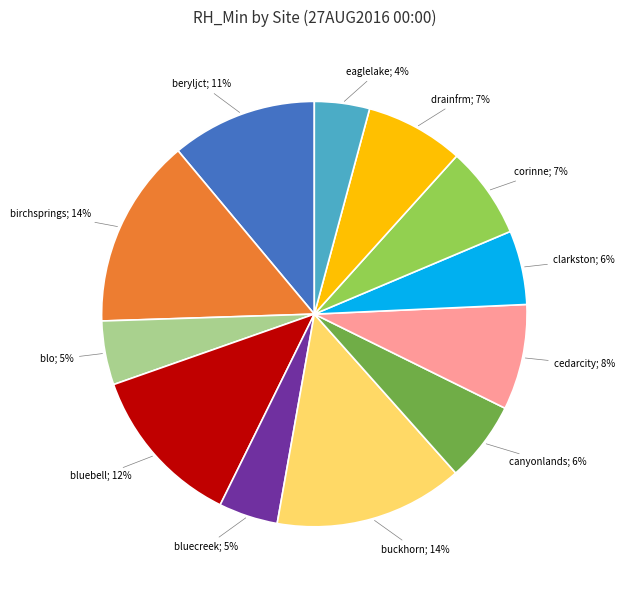

How many slices are in this pie chart?

12